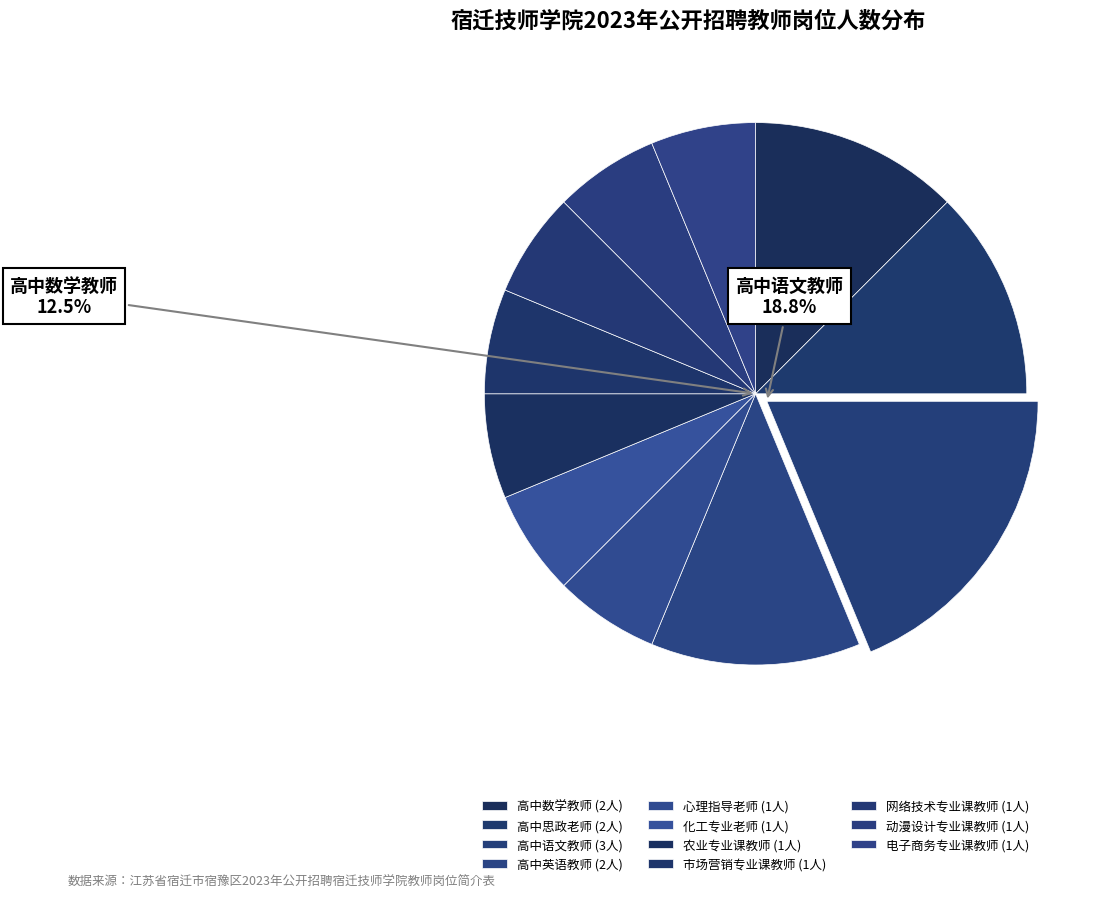

What is the total percentage of 心理指导老师 and 网络技术专业课教师?

12.5%